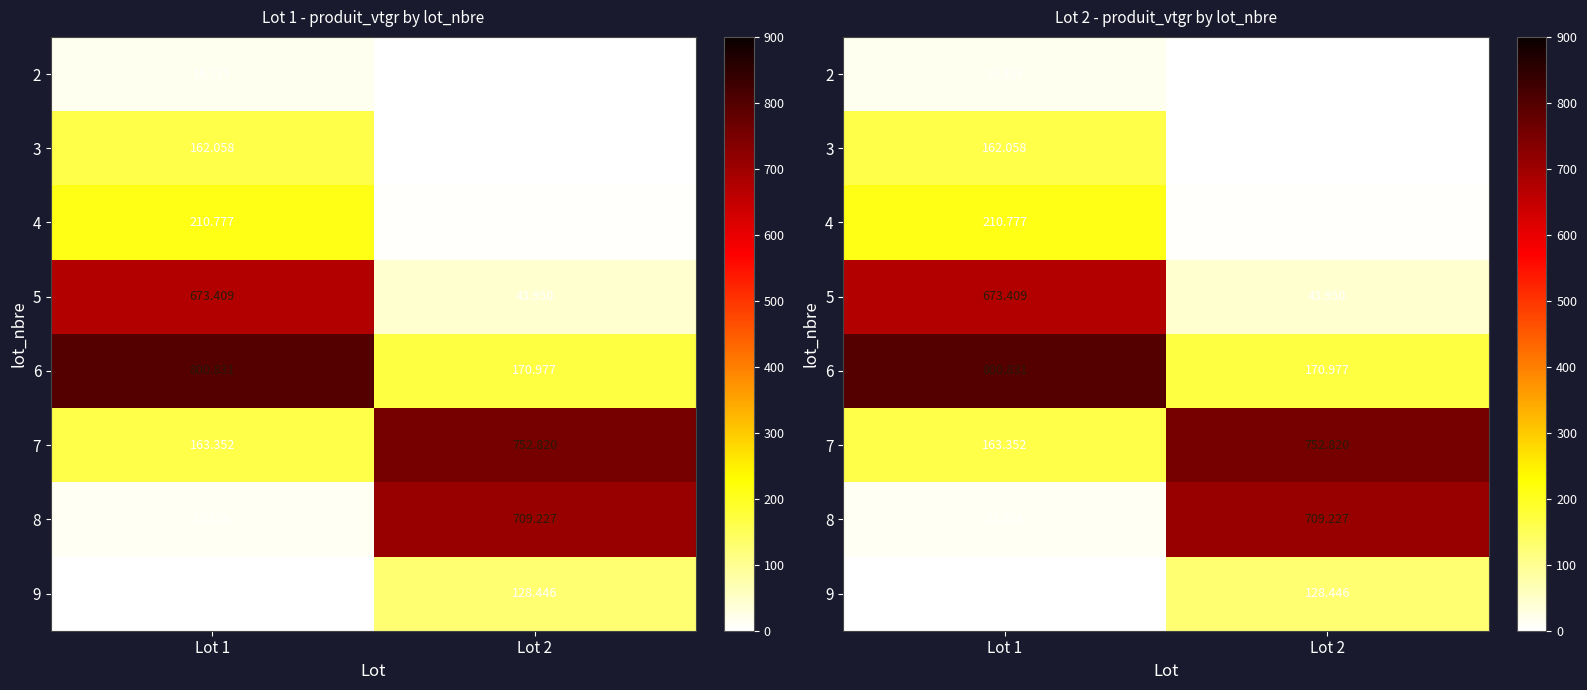

Rank the categories by 8 value from highest to lowest.

Lot 2, Lot 1